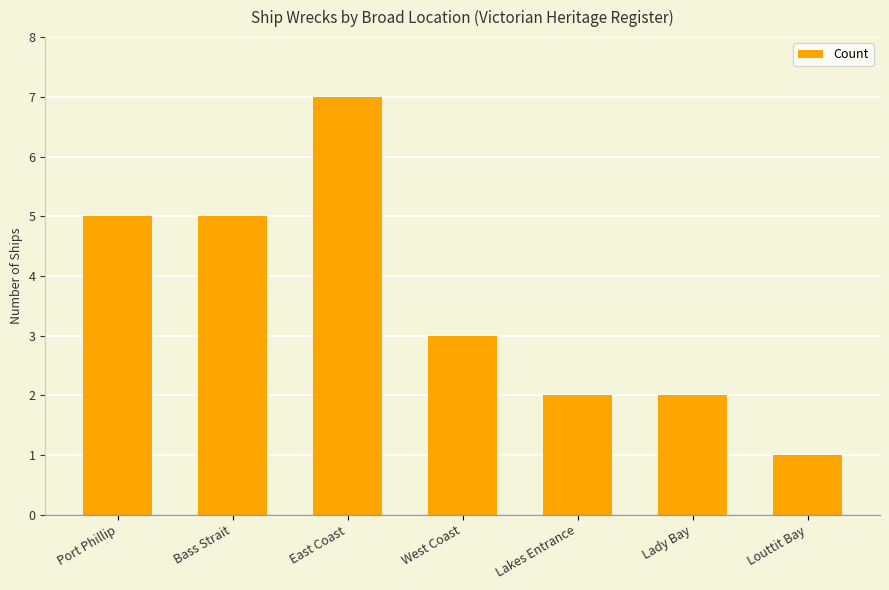

What is the value of the 2nd bar from the left?

5